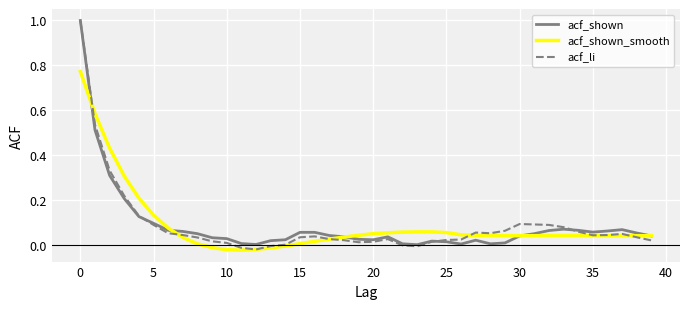

List the series in order of their overall mean, lowest first.

acf_li, acf_shown, acf_shown_smooth